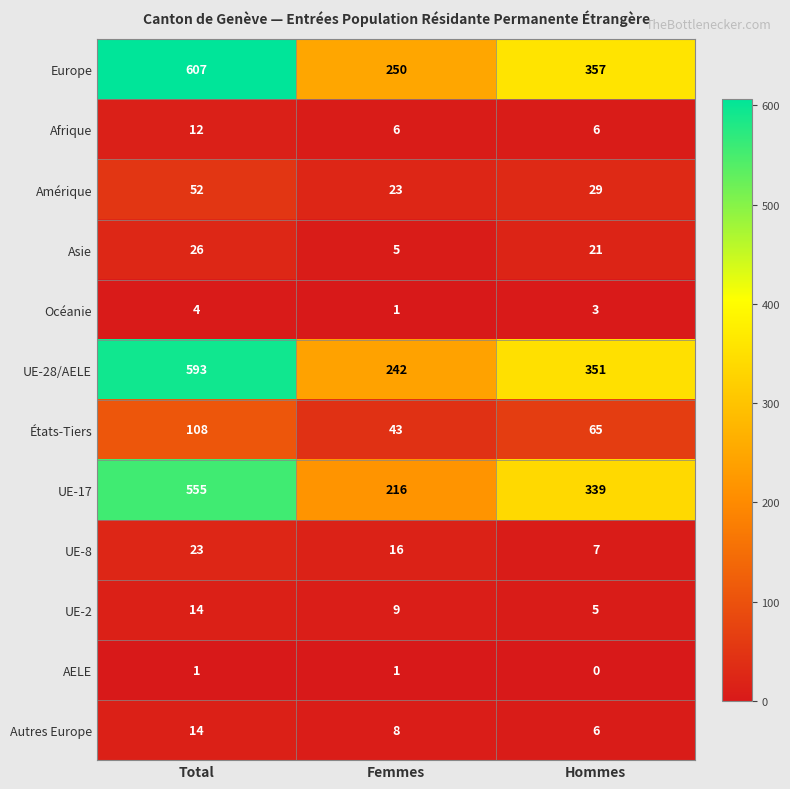

How many UE-17 values are between 216 and 555?

3